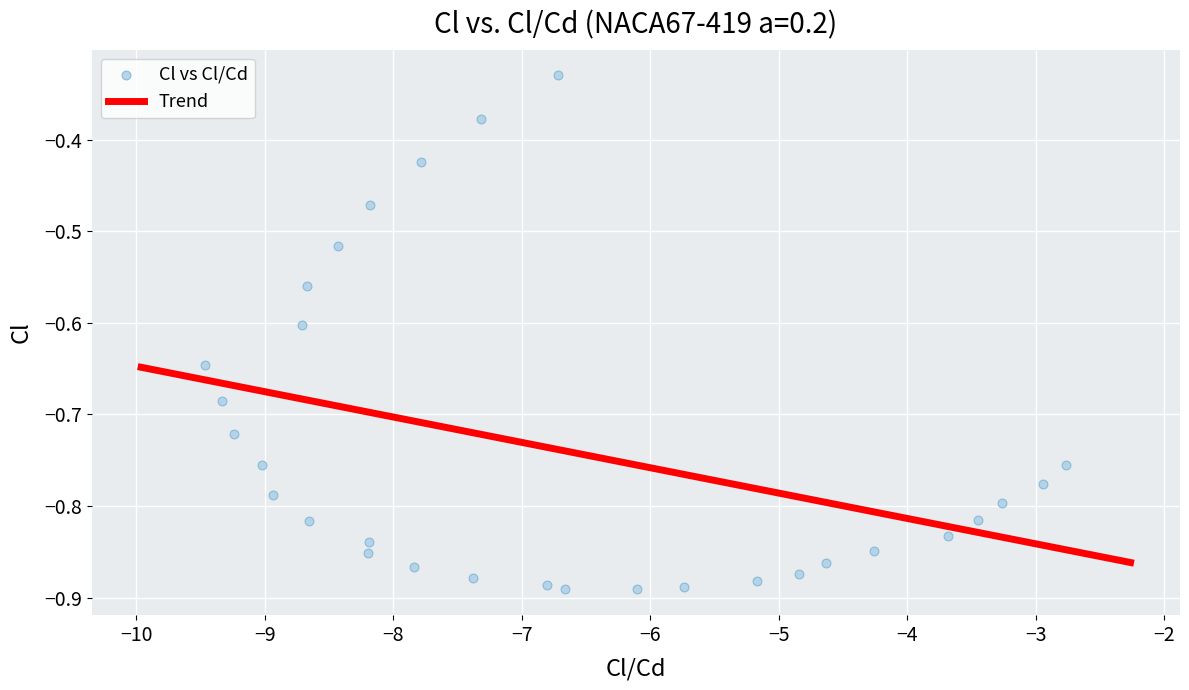

What is the range of Y values (max minus min)?

0.6